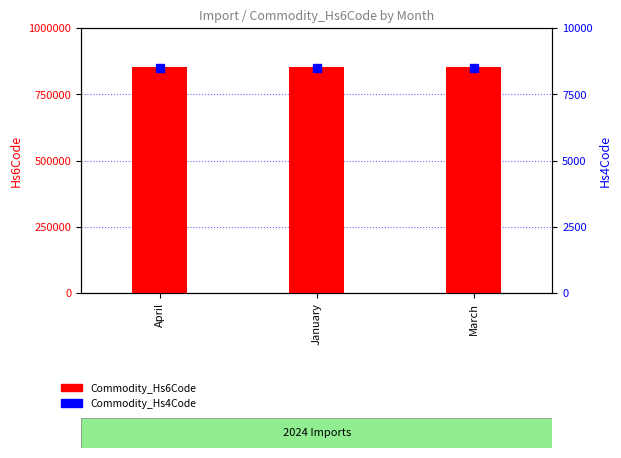

At how many categories does at least one series exceed 394942?

3